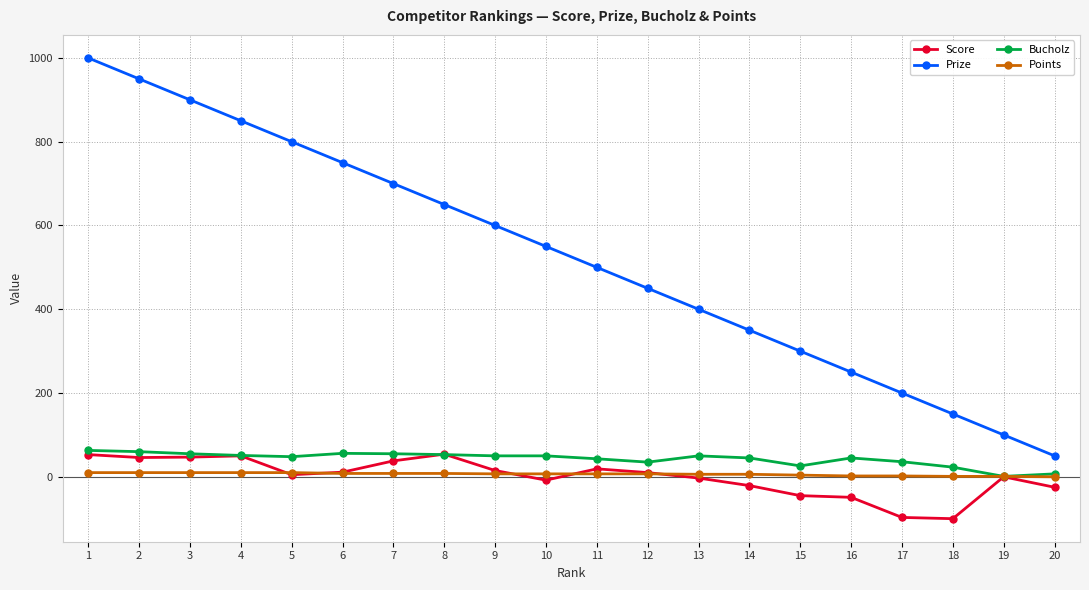

How many lines are shown in the chart?

4